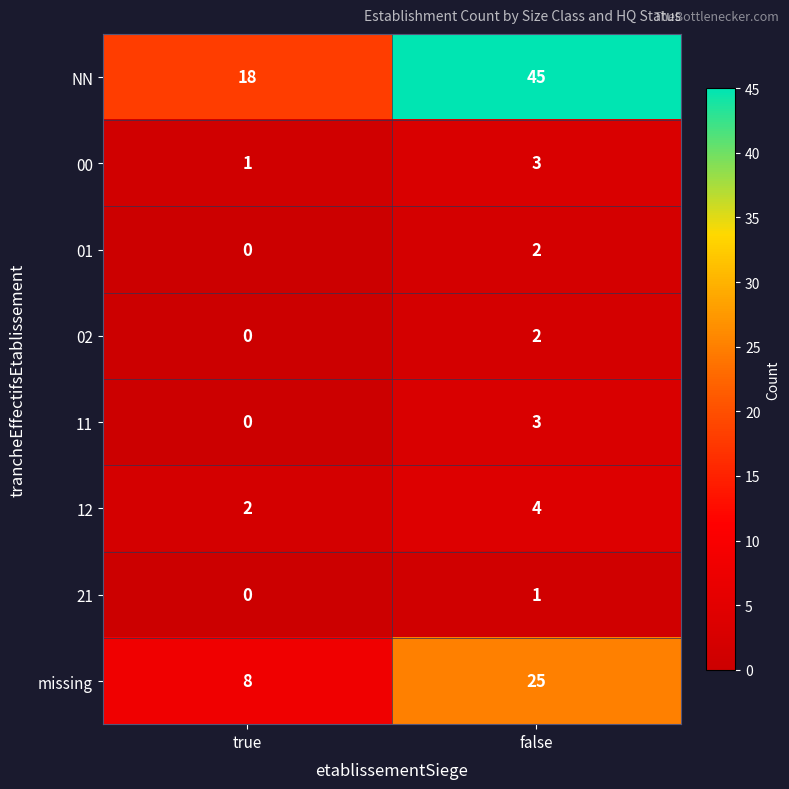

Which series has the largest total across all categories?

NN